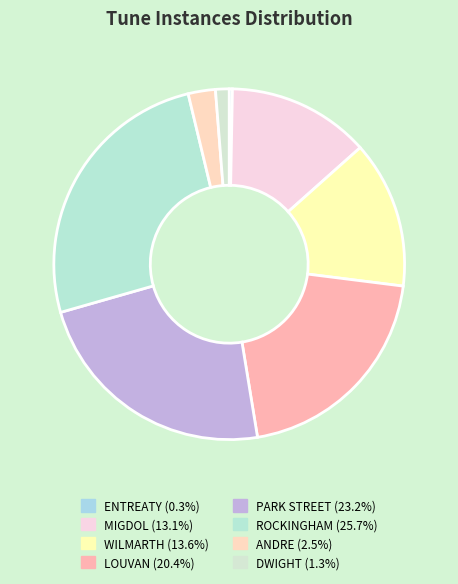

True or false: PARK STREET accounts for 9% of the total.

False